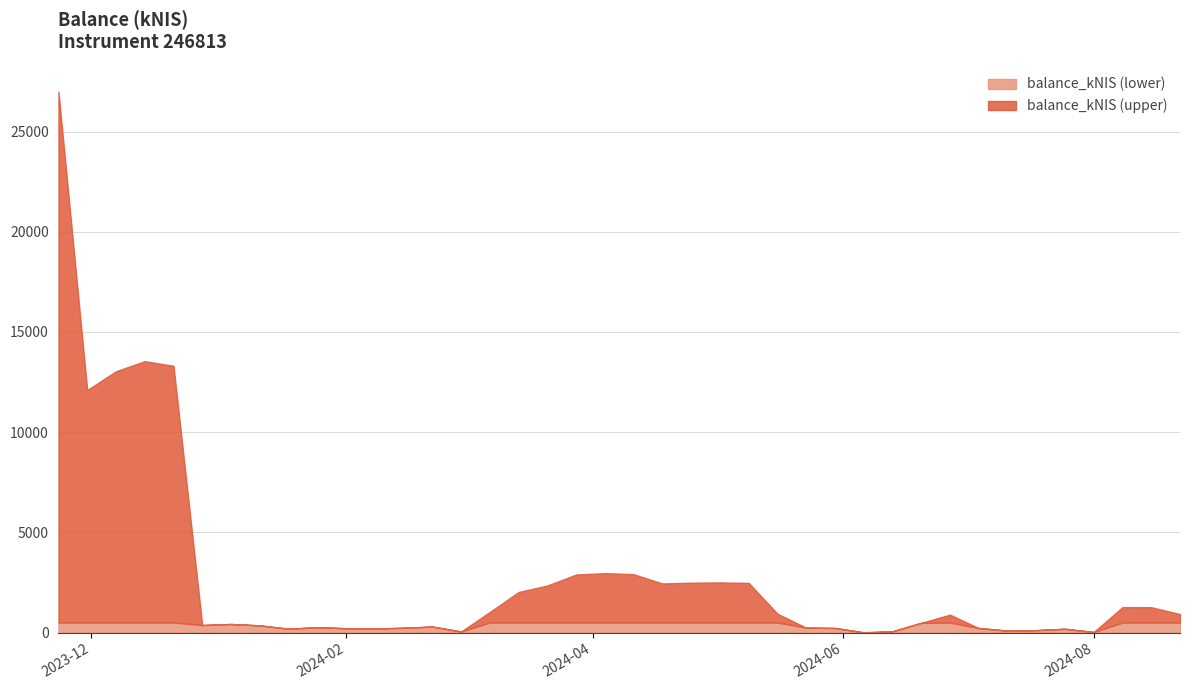

Rank the categories by value from highest to lowest.

2023-11-23, 2023-12-14, 2023-12-21, 2023-12-07, 2023-11-30, 2024-04-04, 2024-04-11, 2024-03-28, 2024-05-02, 2024-04-25, 2024-05-09, 2024-04-18, 2024-03-21, 2024-03-14, 2024-08-08, 2024-08-15, 2024-03-07, 2024-05-16, 2024-08-22, 2024-06-27, 2024-06-20, 2024-01-04, 2023-12-28, 2024-01-11, 2024-02-22, 2024-01-25, 2024-05-23, 2024-02-15, 2024-05-30, 2024-07-04, 2024-02-01, 2024-02-08, 2024-01-18, 2024-07-25, 2024-07-18, 2024-07-11, 2024-06-13, 2024-02-29, 2024-08-01, 2024-06-06